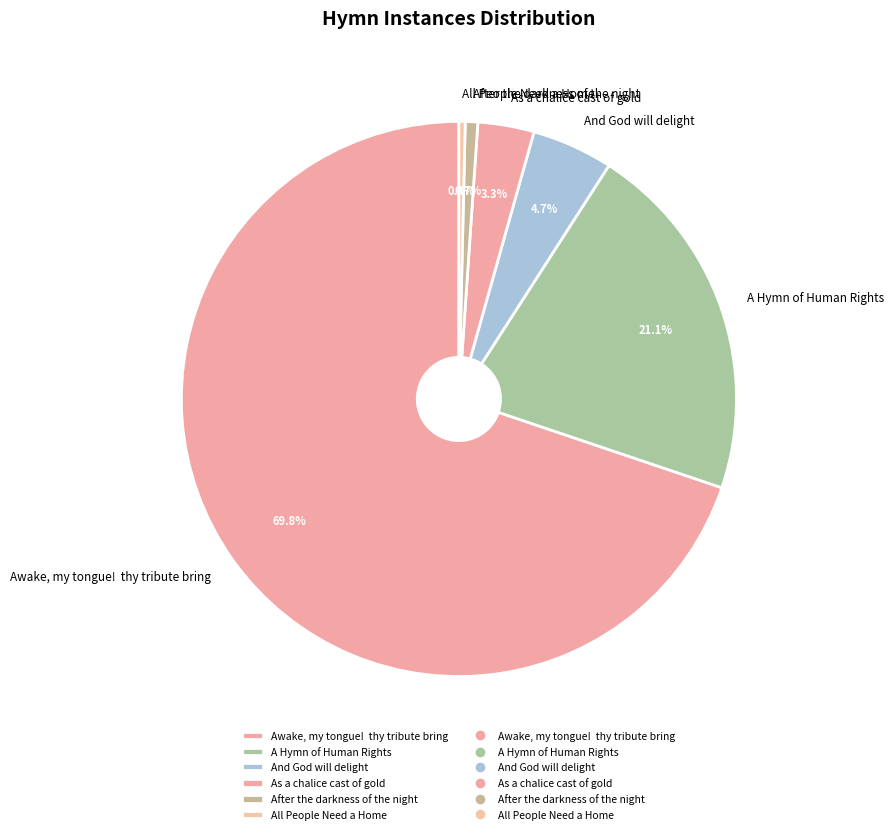

Count the number of slices in the pie.

6